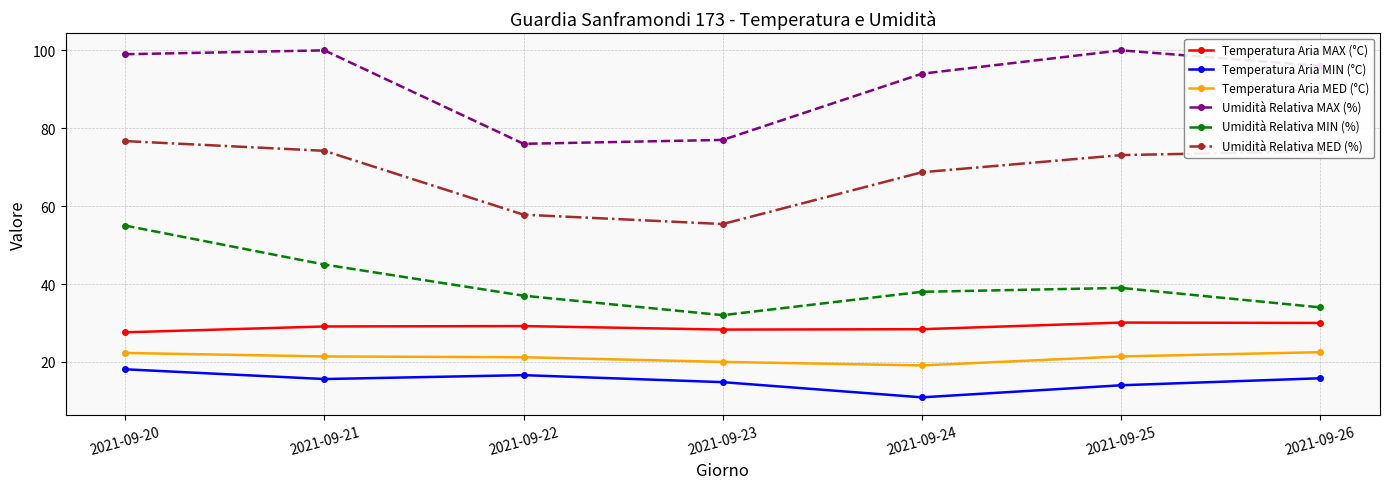

At how many categories does at least one series exceed 59?

7